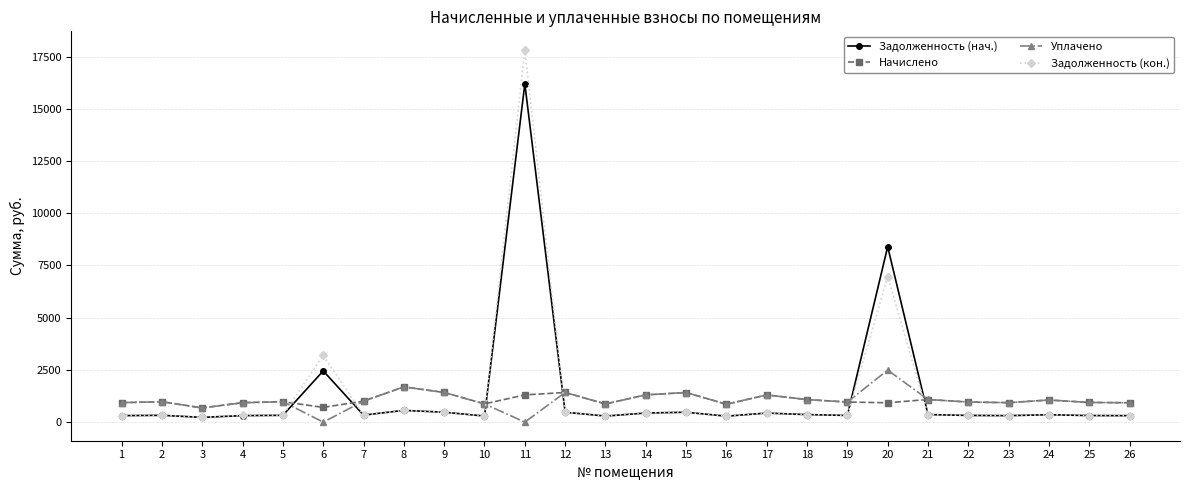

How many lines are shown in the chart?

4